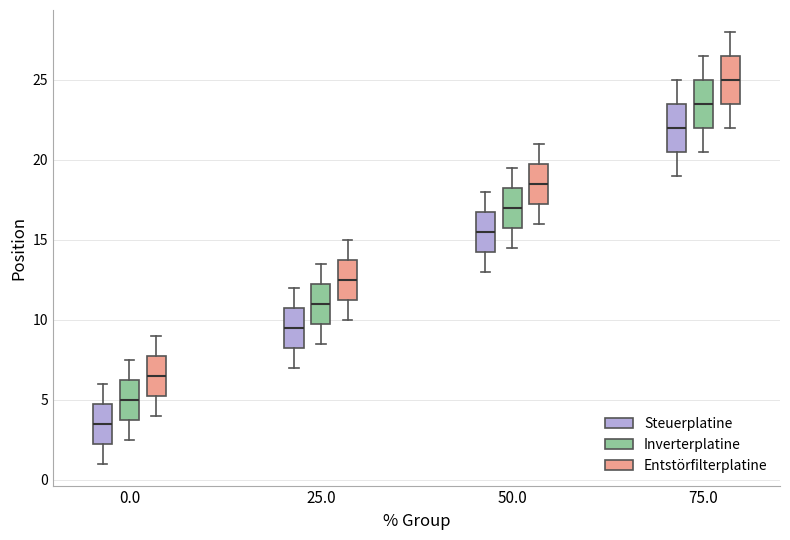

Which box has the lowest median line?

0.0 (Steuerplatine)